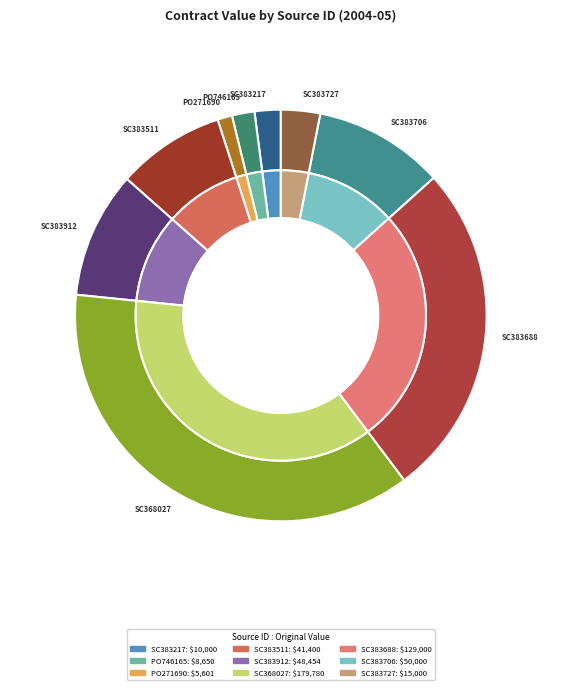

How many segments does this pie chart have?

9